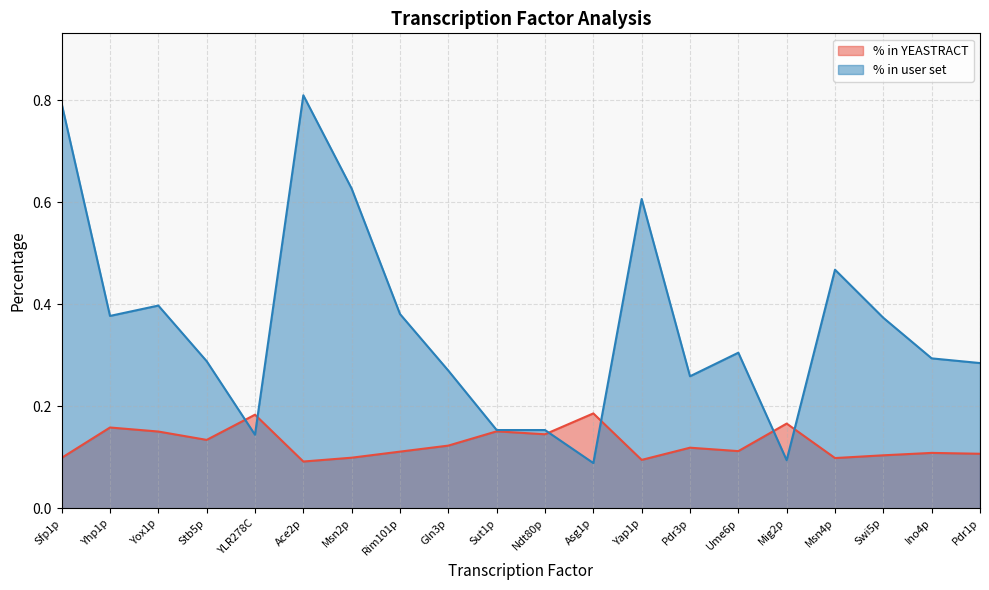

Does the chart have visible grid lines?

Yes